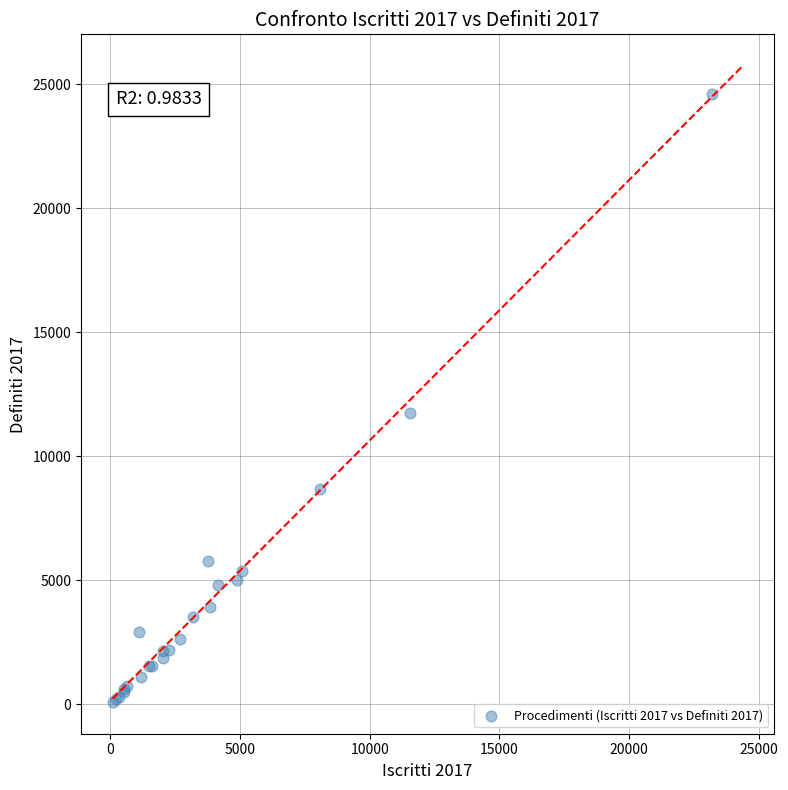

What Y value in the scatter plot is closest to 12363?

11732